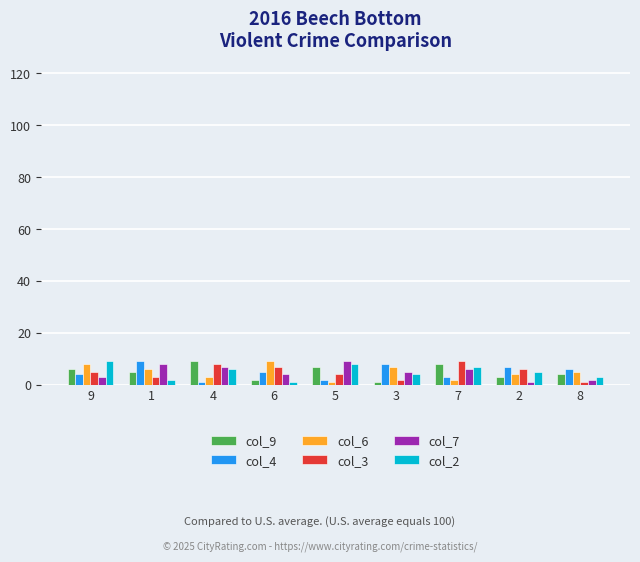

How many bars are there in each group?

6